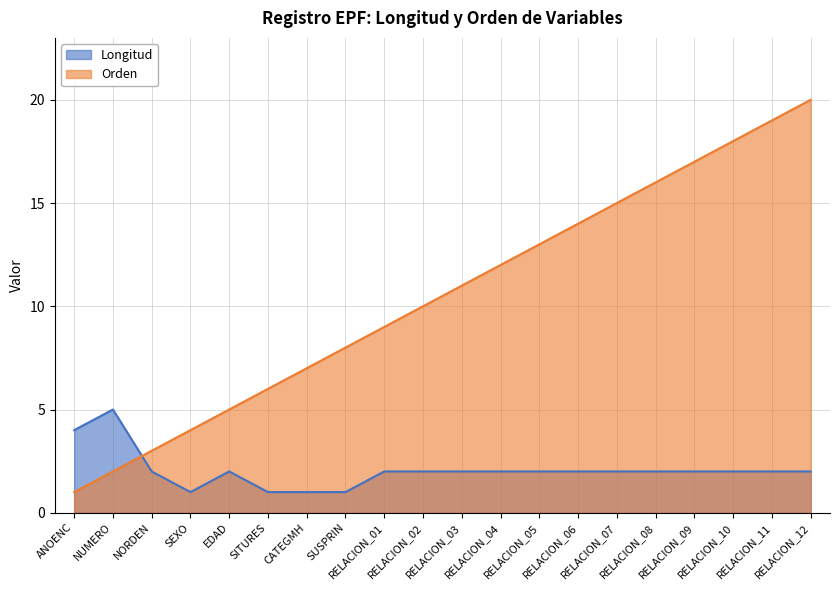

List the series in order of their peak value, lowest first.

Longitud, Orden